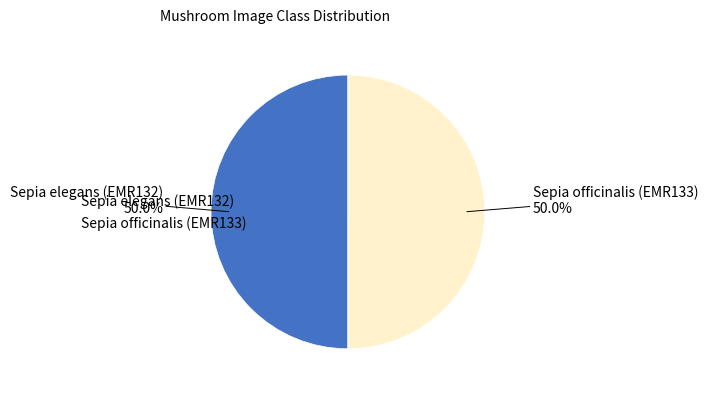

What percentage is NOT represented by Sepia officinalis (EMR133)?

50.0%